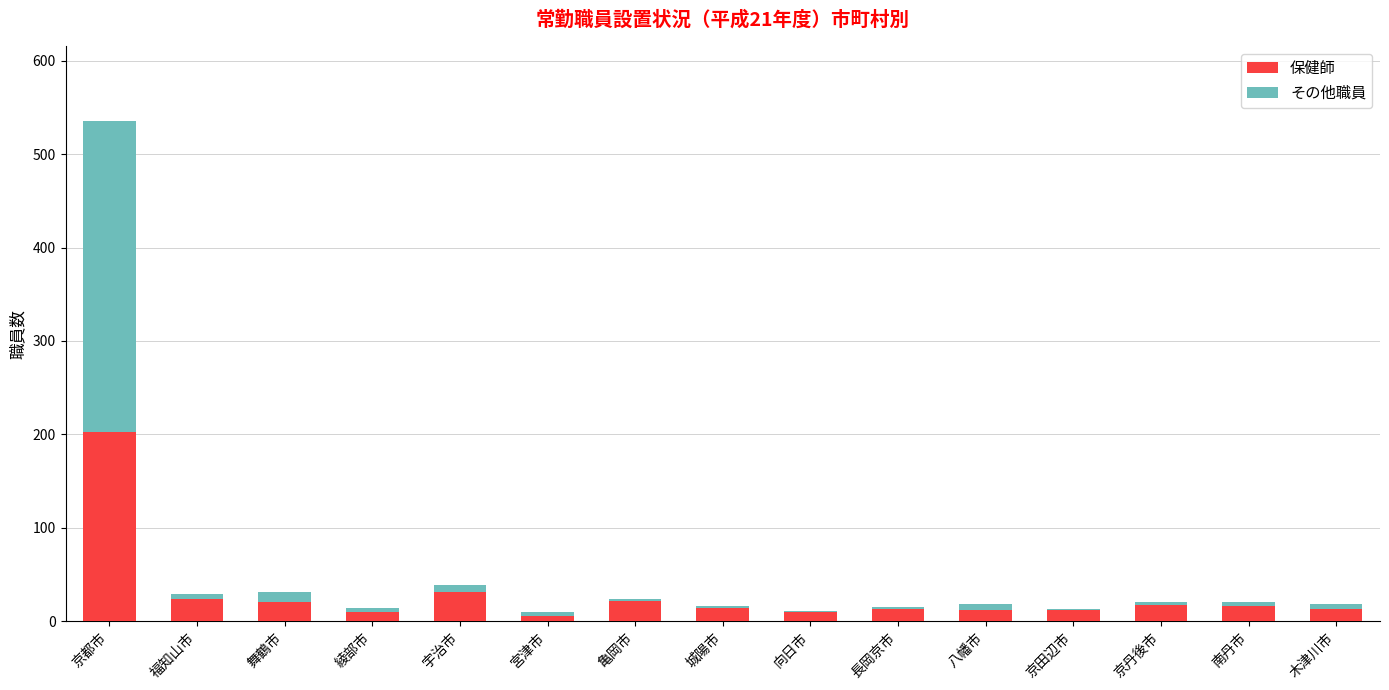

What is the approximate value of 保健師 at 南丹市, to the nearest 10?

20